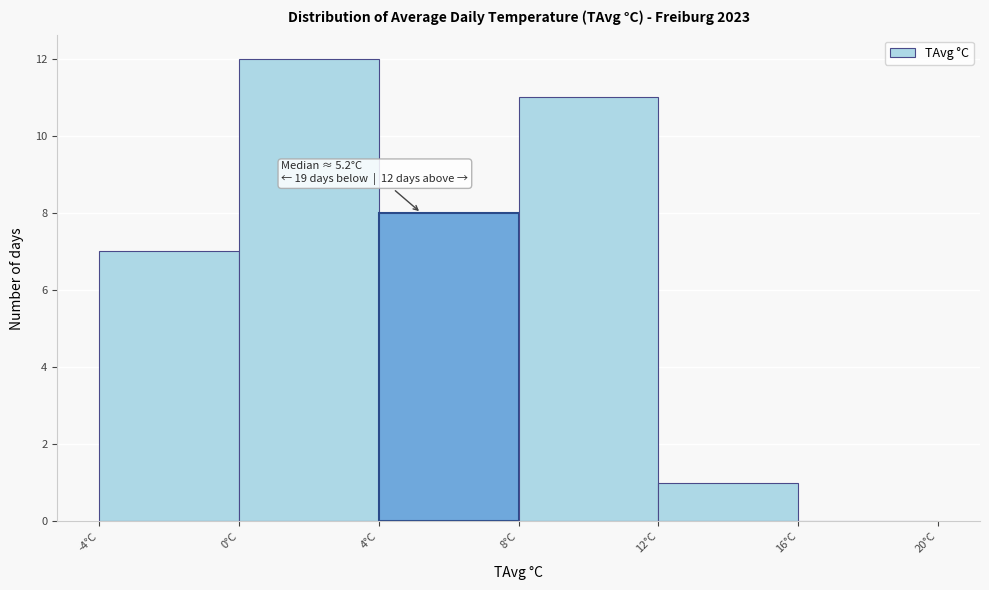

Over which range of the x-axis is the bar tallest?

0 to 4